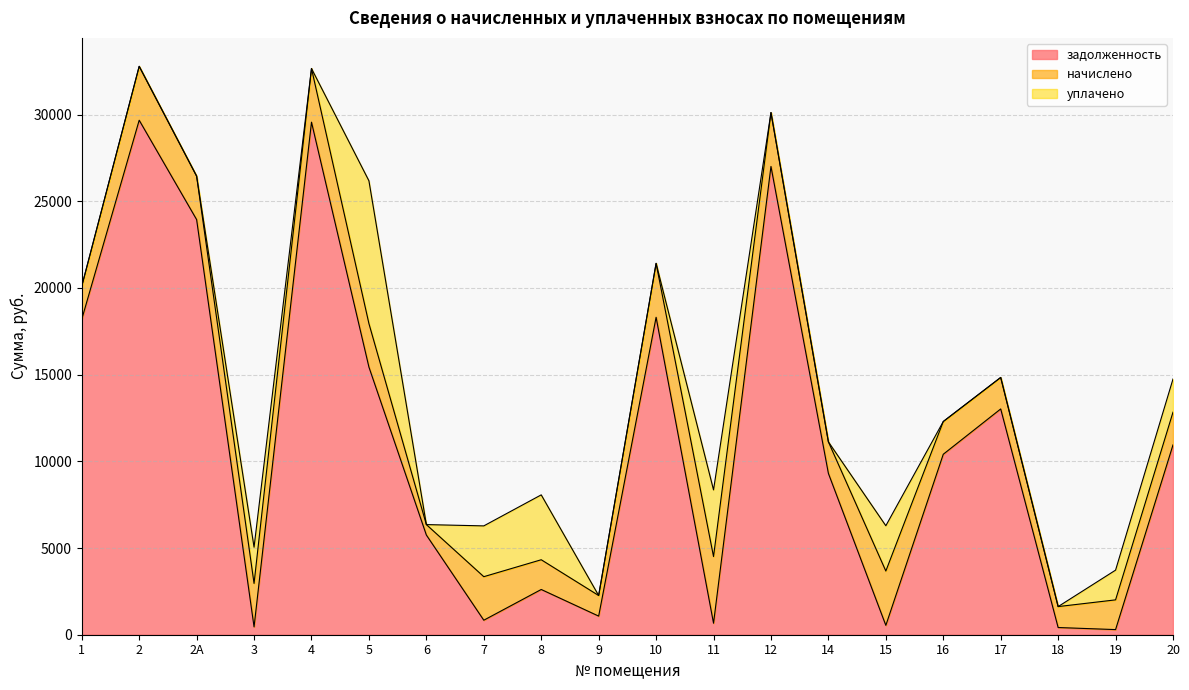

Which has a higher value, 8 or 2?

2